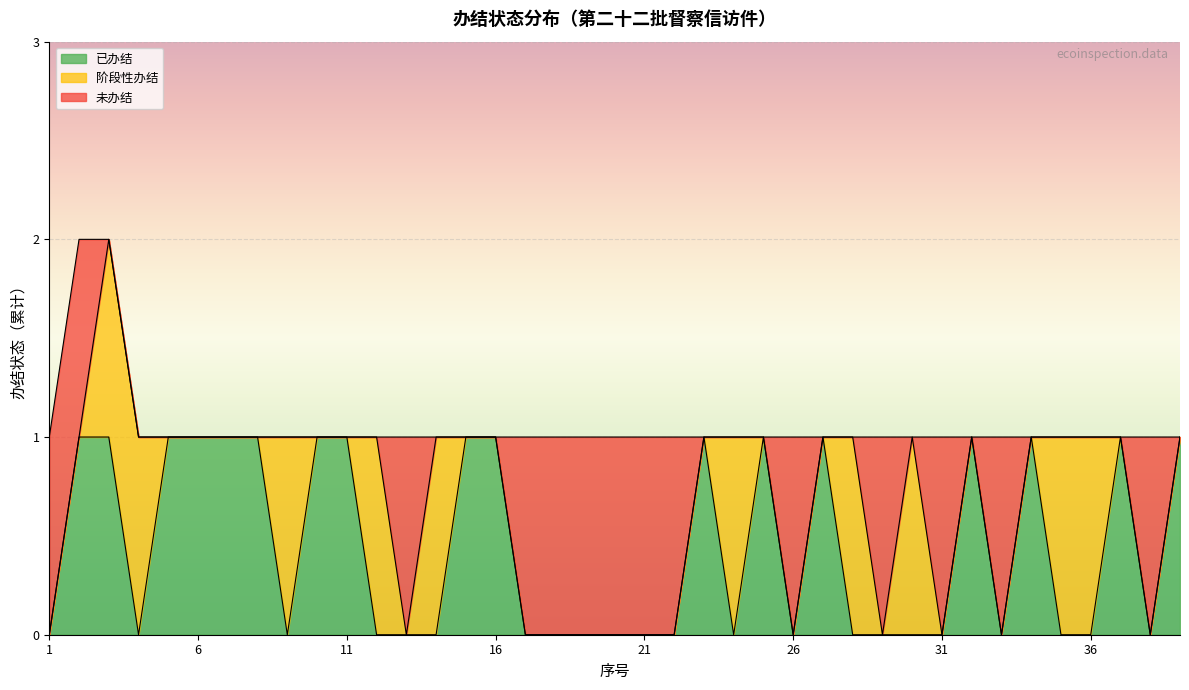

What is the total value across all series at 10?

1